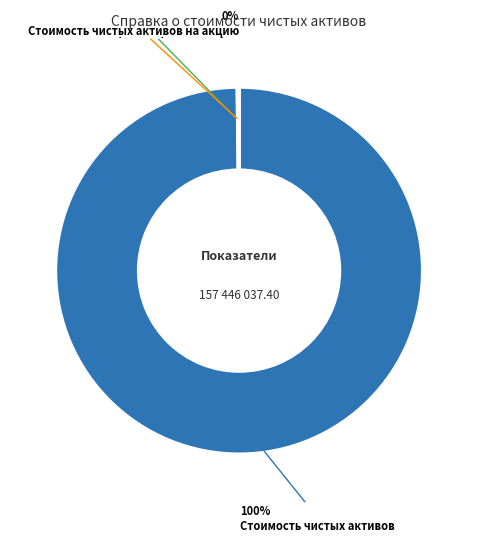

Is there a majority slice in this chart?

Yes